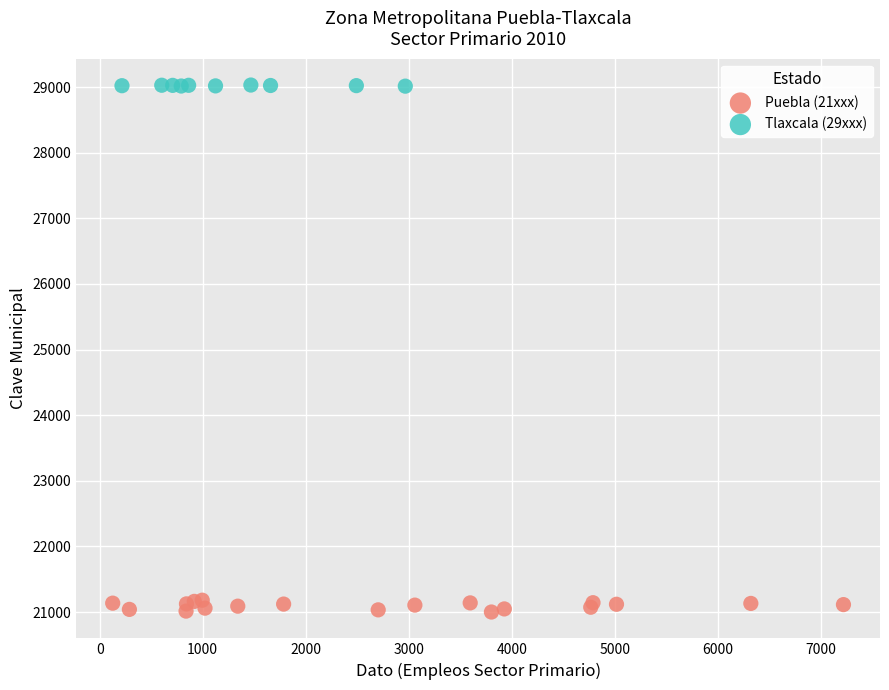

Which series has the widest spread of Y values?

Puebla (21xxx)